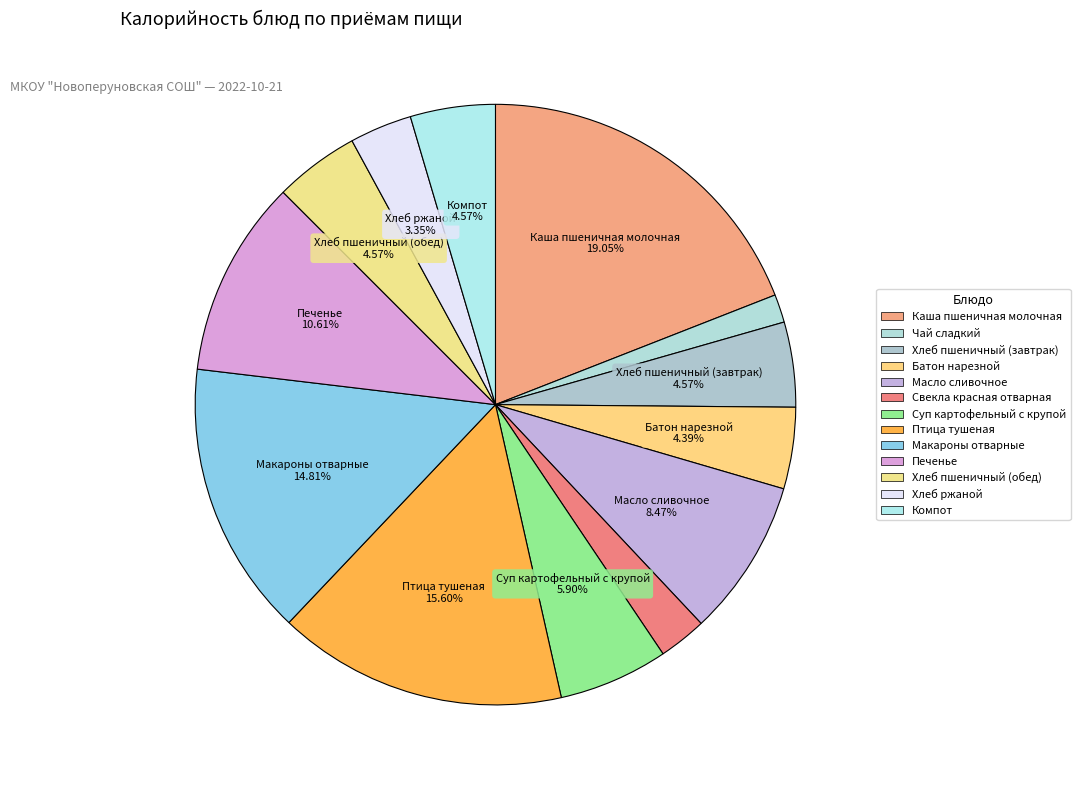

Which category has the biggest portion of the pie?

Каша пшеничная молочная